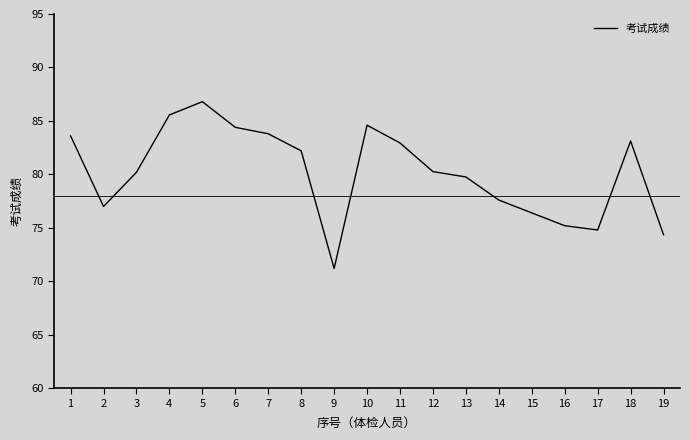

True or false: there are more than 1 points higher than both neighbors.

True